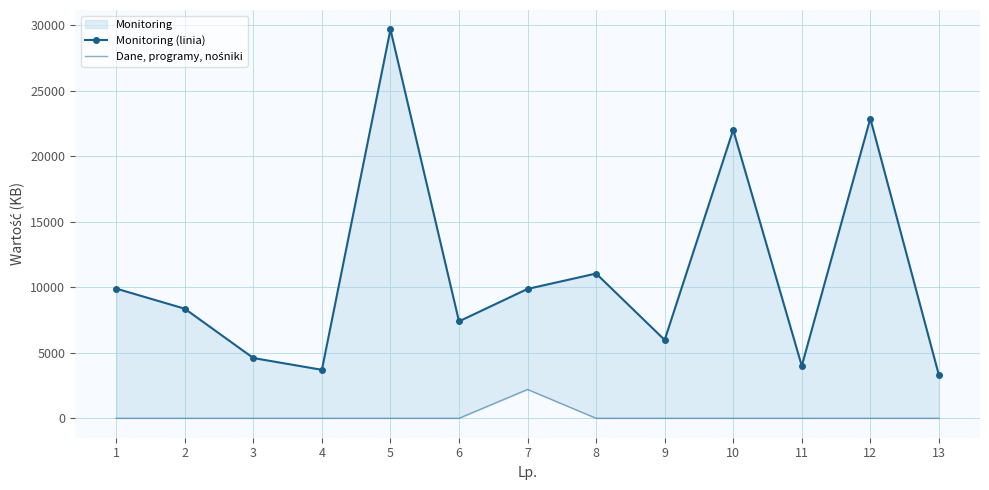

How many interior local peaks does the Dane, programy, nośniki series have?

1